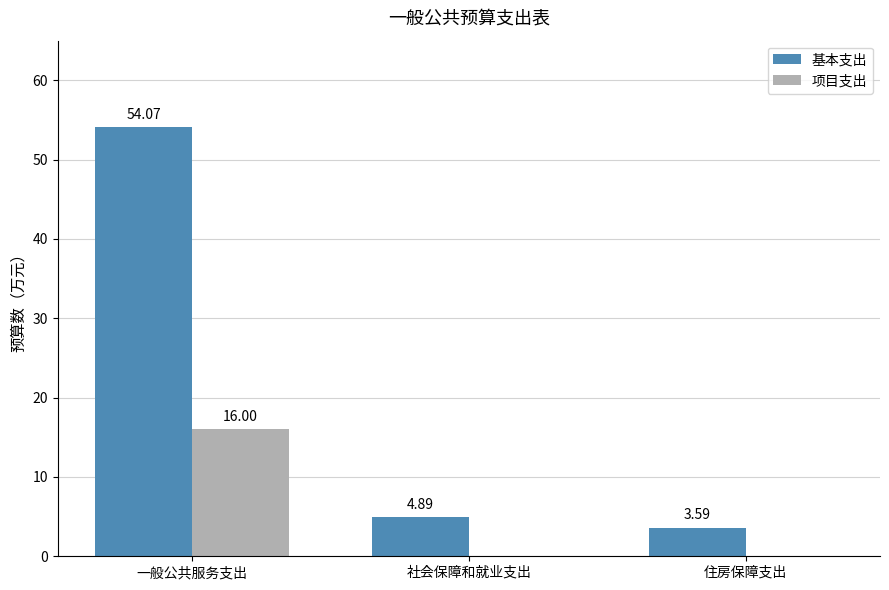

At which label does 基本支出 first exceed 4?

一般公共服务支出